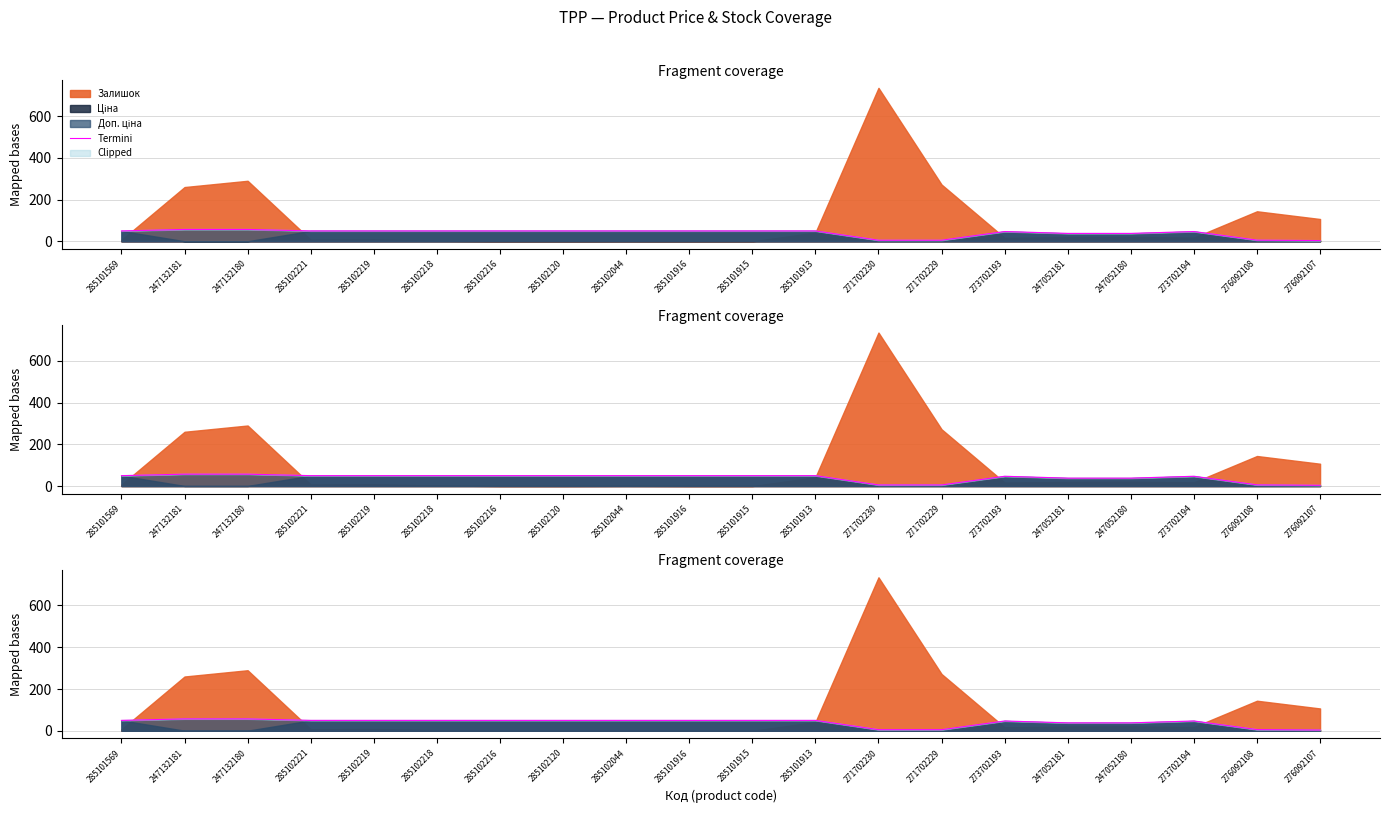

What is the ratio of the value at 285102219 to the value at 276092108?

8.7